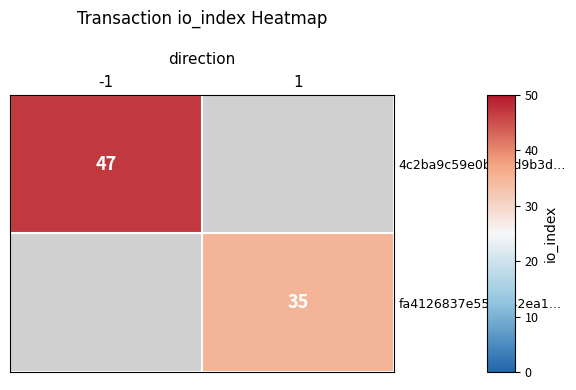

The value of fa4126837e55fe842ea1… at 1 is 60. True or false?

False